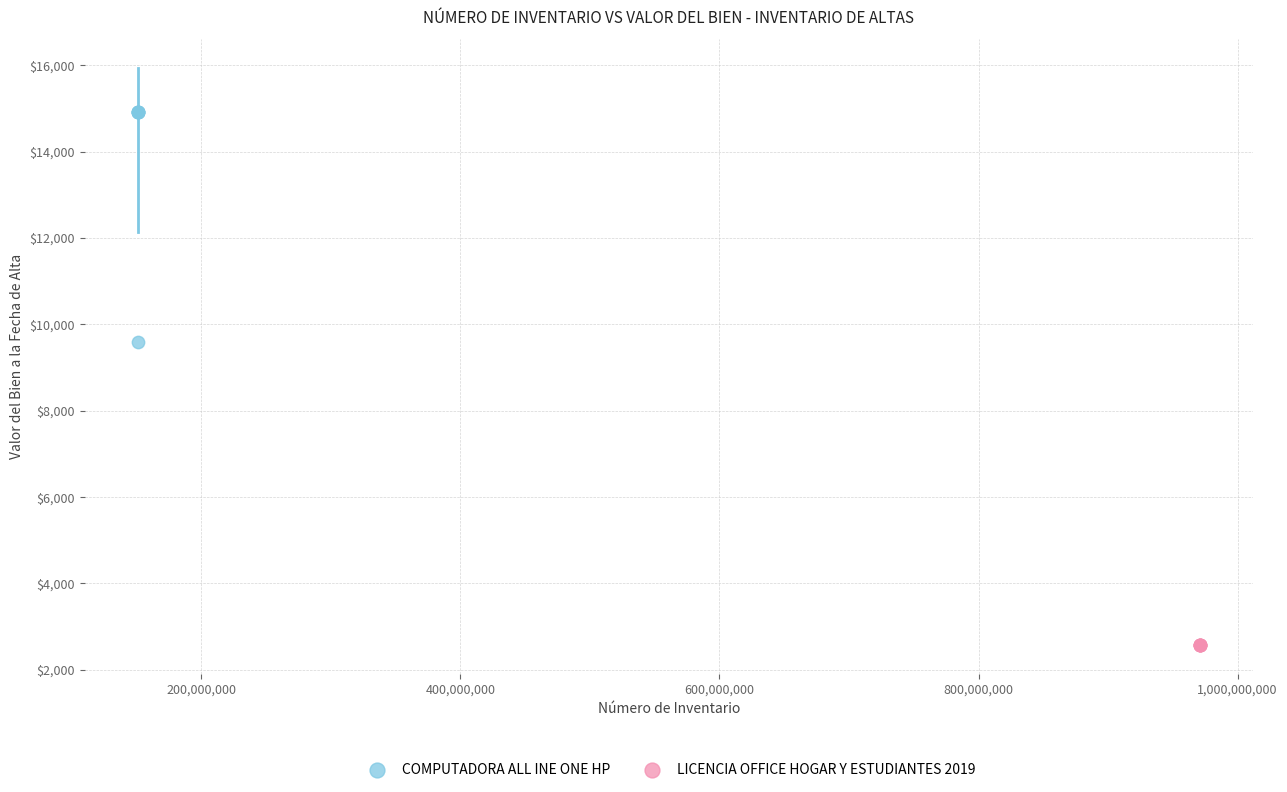

What are all the series names shown in the legend?

COMPUTADORA ALL INE ONE HP, LICENCIA OFFICE HOGAR Y ESTUDIANTES 2019